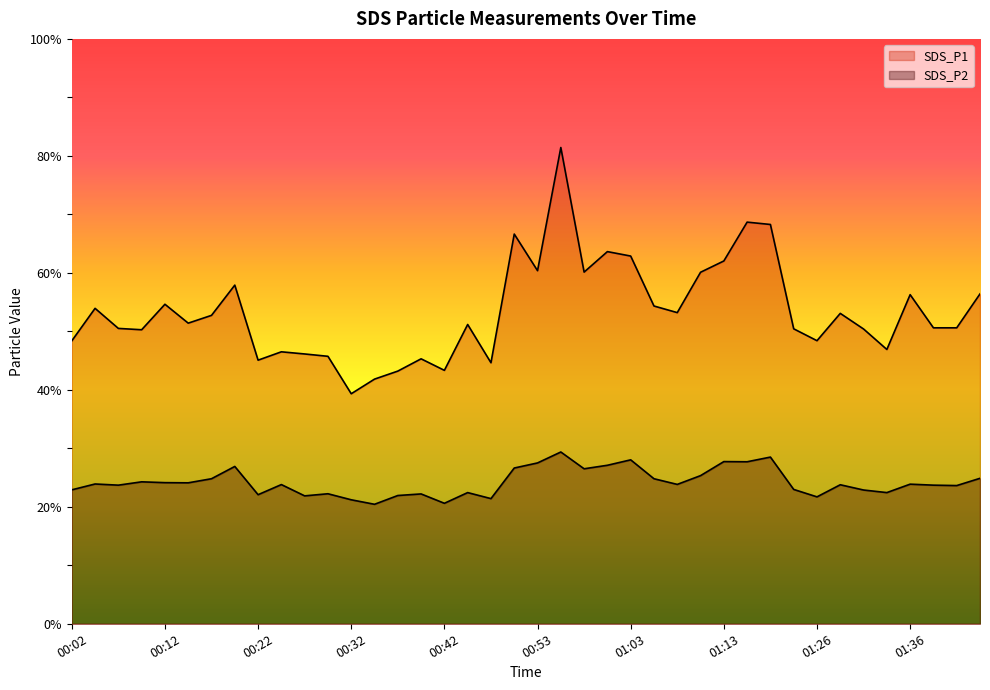

How many lines are shown in the chart?

2